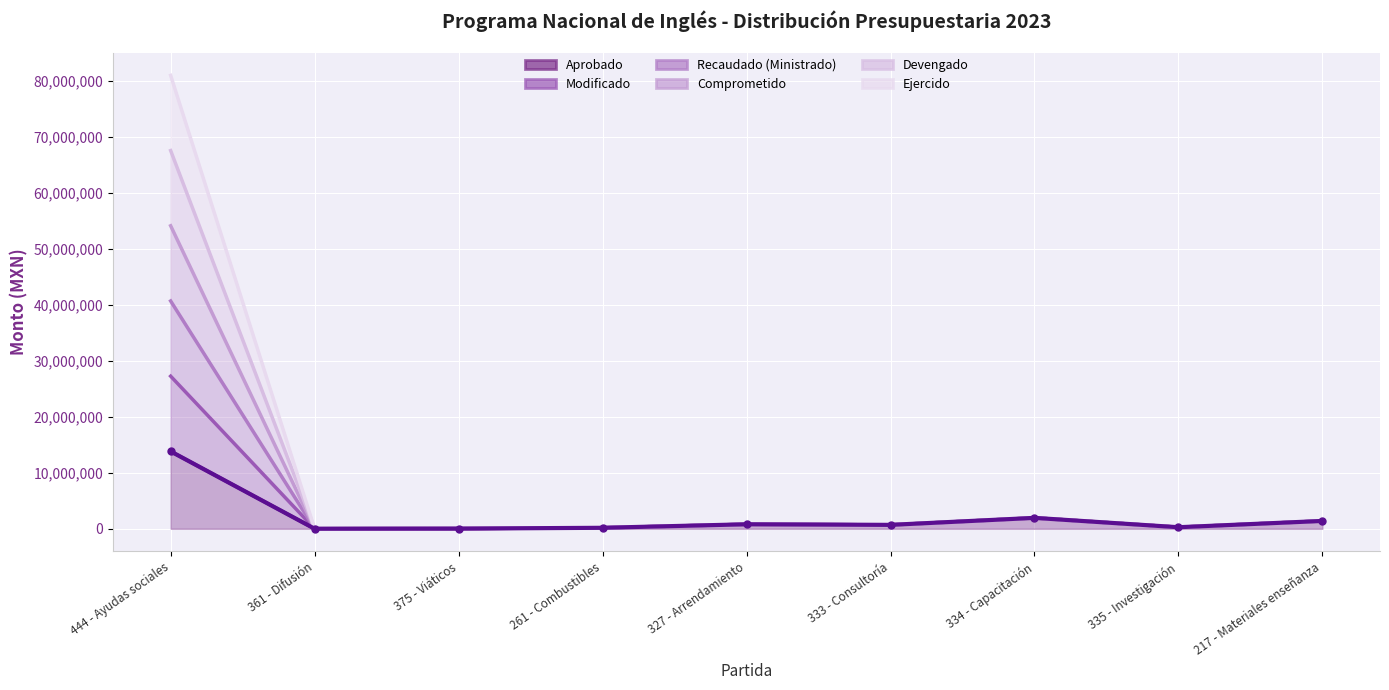

Which has a higher value, 335 - Investigación or 333 - Consultoría?

333 - Consultoría